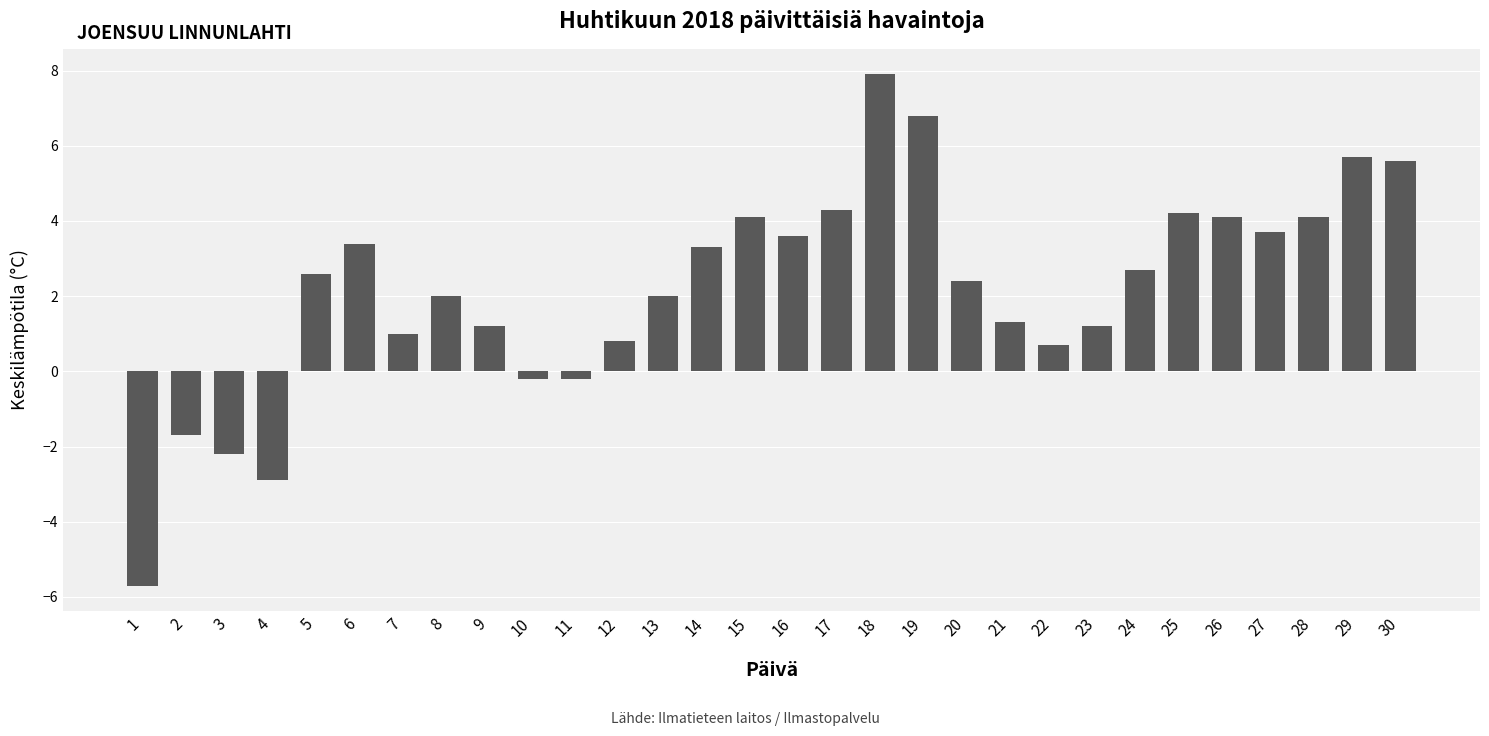

What is the sum of all values?

65.8